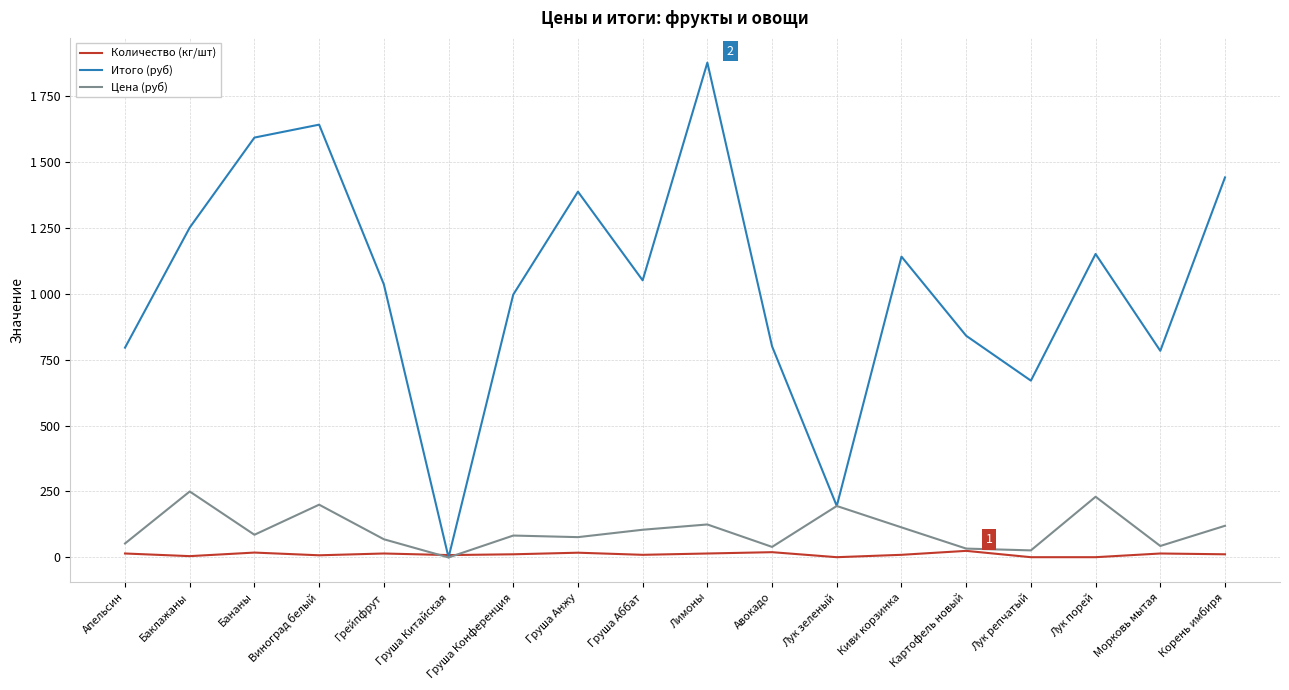

Which series changed the most between Груша Анжу and Киви корзинка?

Итого (руб)